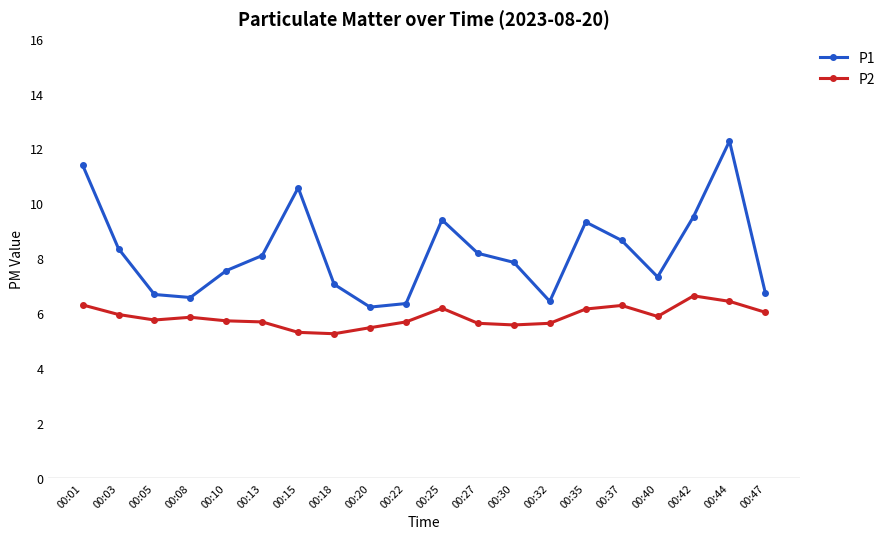

What is the difference between the second highest and minimum values in the P2 series?

1.2